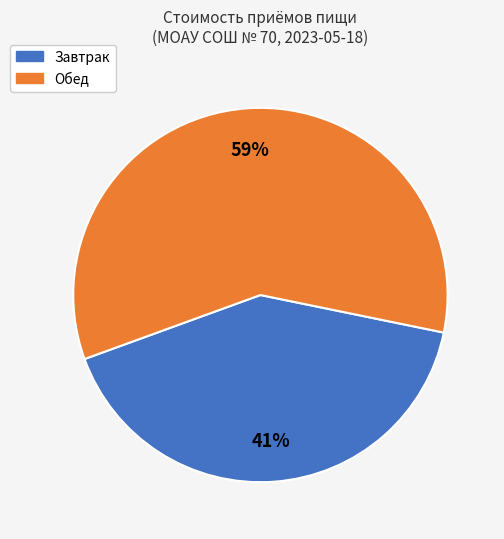

To the nearest percent, what portion does Обед represent?

59%